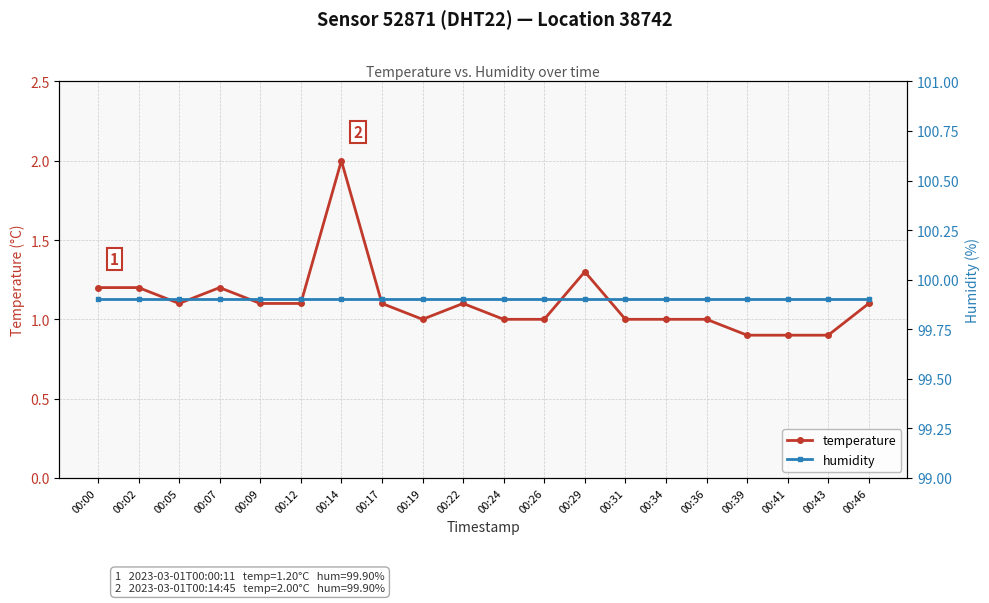

What is the value of the humidity point at the 17th from the left?

99.9